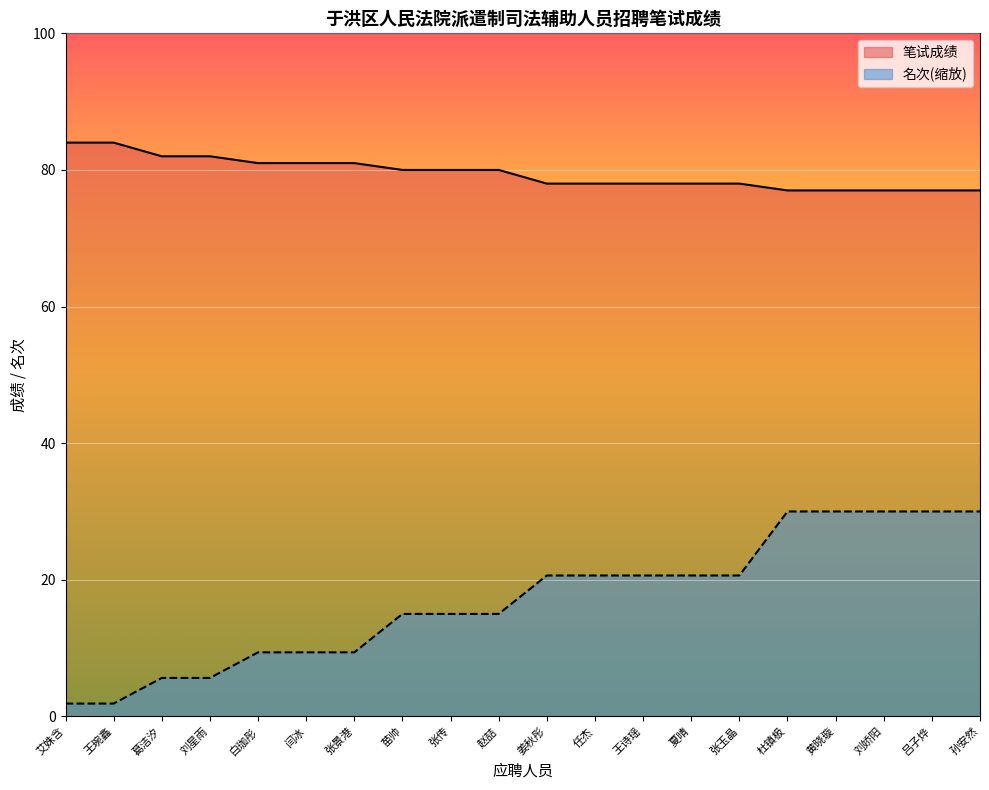

What is the total value across all series at 葛洁汐?

87.6